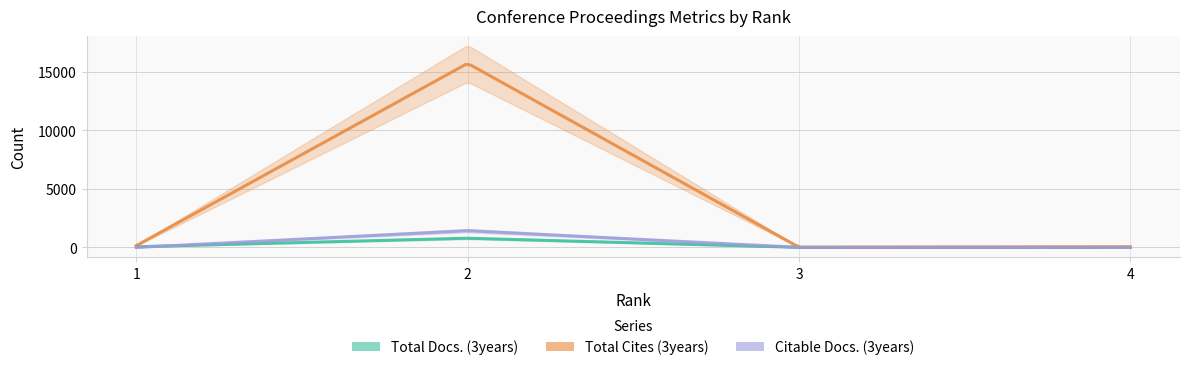

At which category is the sum across all series the highest?

2